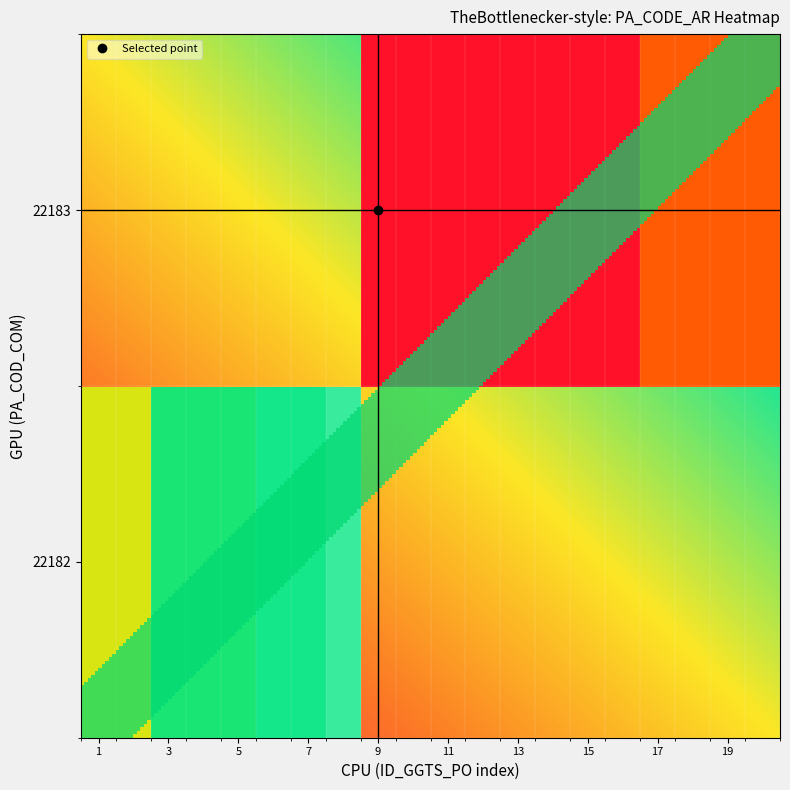

Which category has the highest value across all series?

8